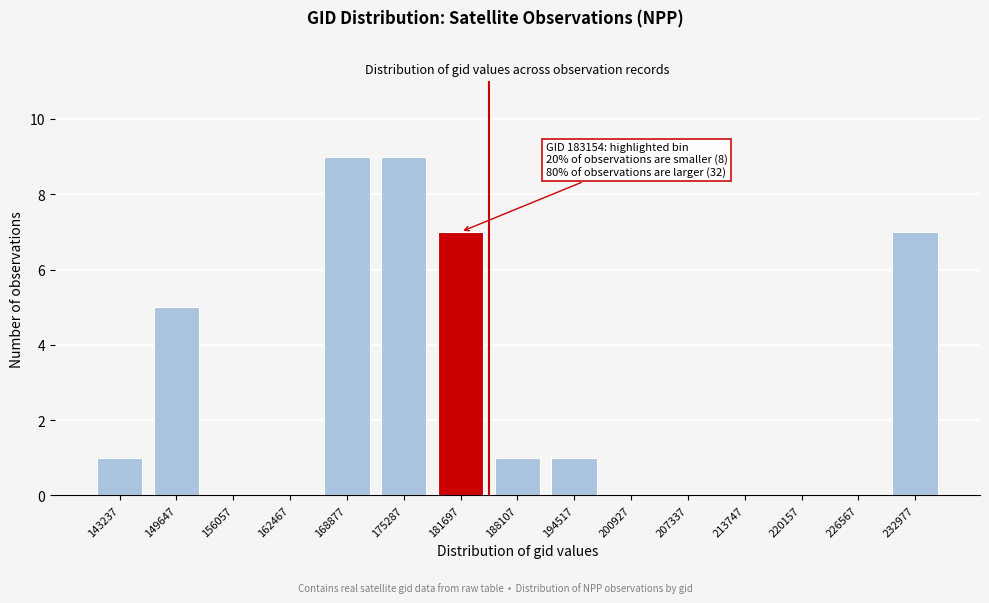

Reading left to right, transcribe all the data shown in this chart.

143237=1	149647=5	156057=0	162467=0	168877=9	175287=9	181697=7	188107=1	194517=1	200927=0	207337=0	213747=0	220157=0	226567=0	232977=7